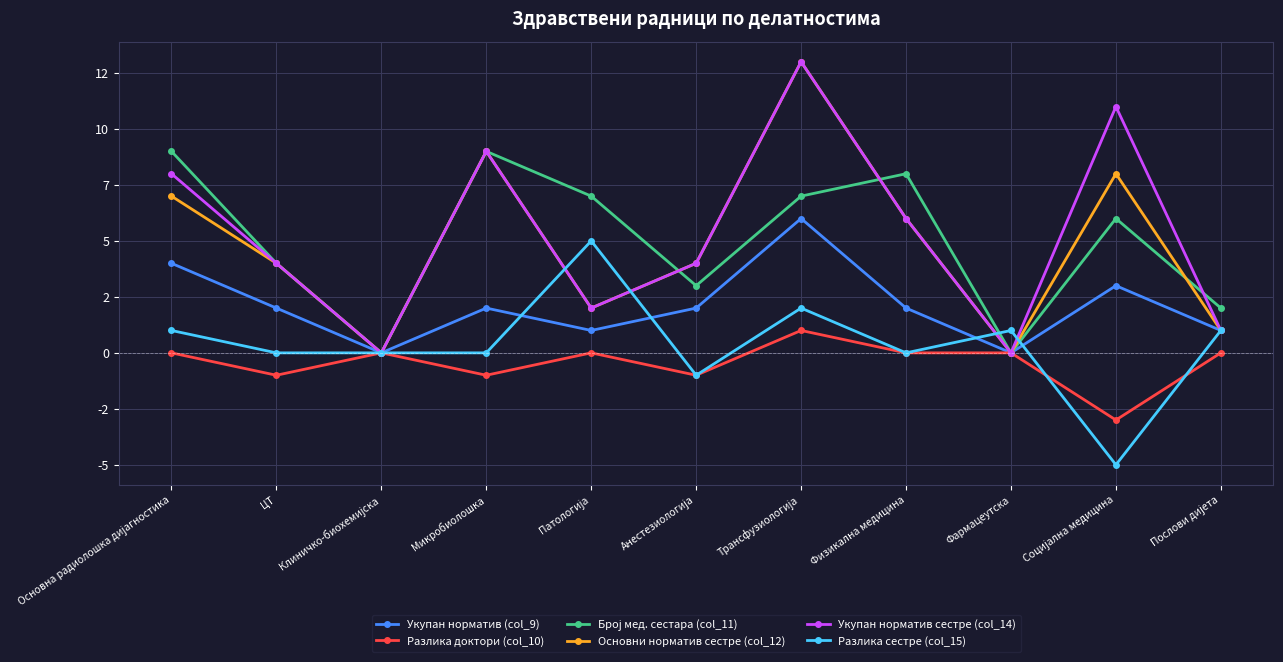

Is the value of Разлика сестре (col_15) at Основна радиолошка дијагностика greater than the value of Разлика доктори (col_10) at Микробиолошка?

Yes